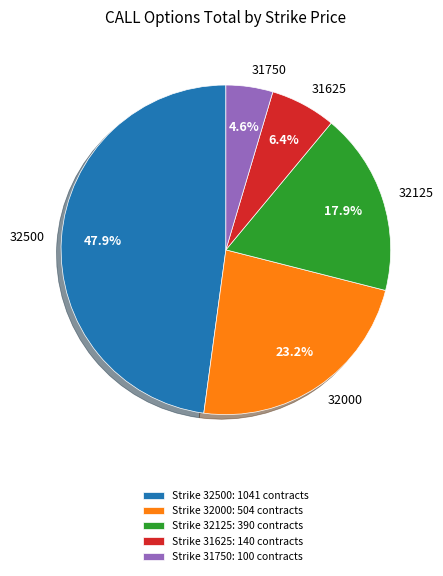

To the nearest percent, what portion does 31625 represent?

6%